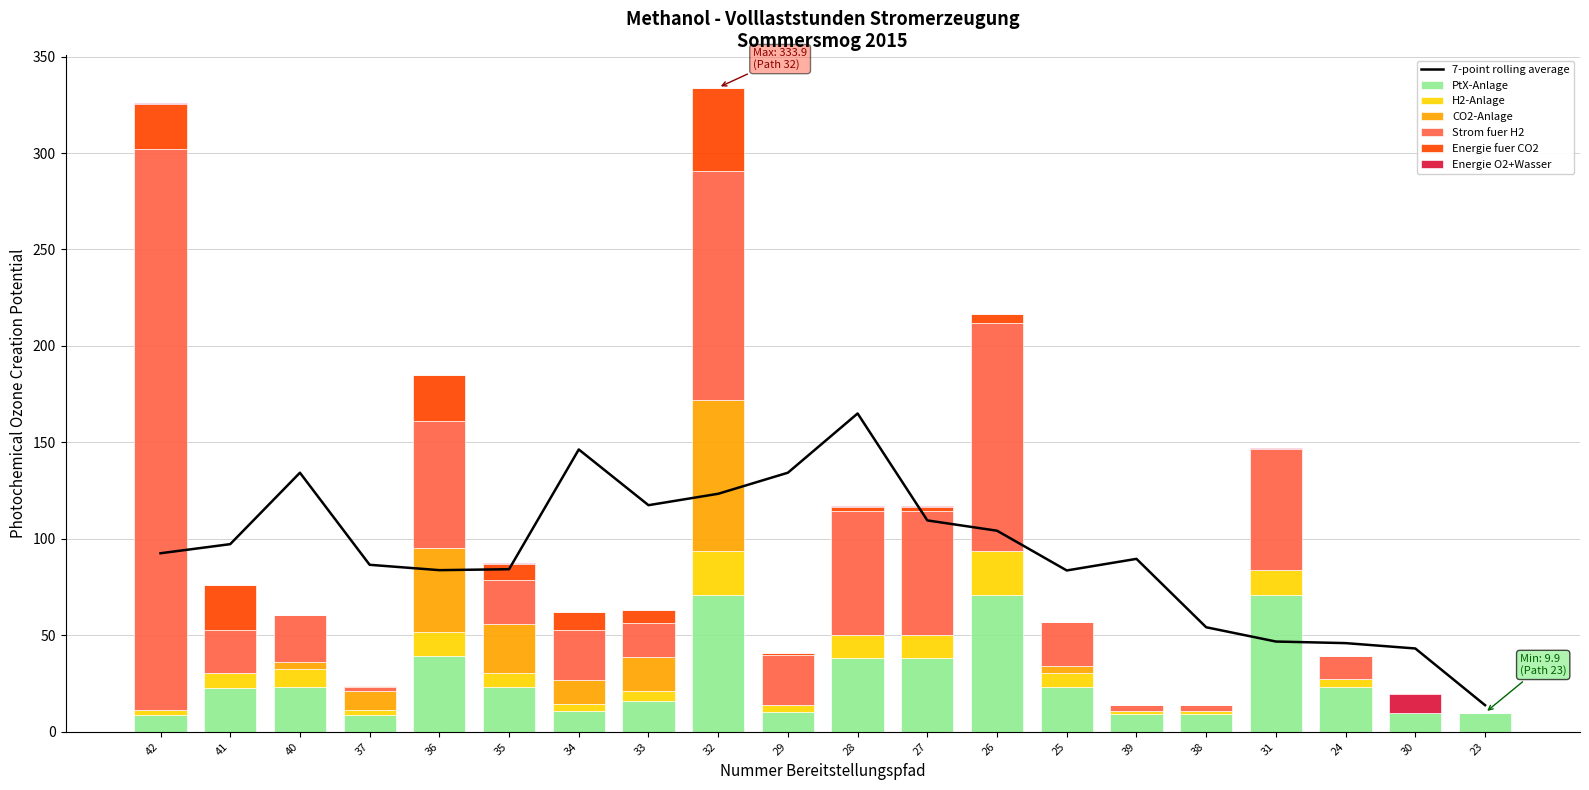

Reading left to right, what are all the values shown in this chart?

PtX-Anlage: 8.6	22.9	23.1	8.6	39.2	23.0	11.0	16.0	70.8	10.4	38.1	38.1	70.8	23.1	9.0	9.0	71.2	23.5	10.0	9.9
Energie O2+Wasser: 0.3	0.0	0.0	0.0	0.2	0.1	0.1	0.0	0.1	0.1	0.2	0.2	0.1	0.0	0.0	0.0	0.4	0.1	9.8	0.0
H2-Anlage: 2.8	7.4	9.6	2.8	12.6	7.4	3.5	5.2	22.8	3.3	12.3	12.3	22.8	7.4	1.5	1.5	12.6	4.1	0.0	0.0
CO2-Anlage: 0.1	0.1	3.4	9.5	43.5	25.6	12.2	17.8	78.6	0.0	0.0	0.0	0.0	3.4	0.0	0.0	0.0	0.0	0.0	0.0
Strom fuer H2: 290.4	22.1	24.6	2.3	65.6	22.8	25.9	17.6	118.3	25.9	63.8	63.8	118.3	22.8	3.5	3.3	62.8	11.8	0.0	0.0
Energie fuer CO2: 23.6	23.6	0.0	0.4	24.0	8.5	9.6	6.5	43.4	1.0	2.5	2.5	4.6	0.0	0.0	0.0	0.0	0.0	0.0	0.0